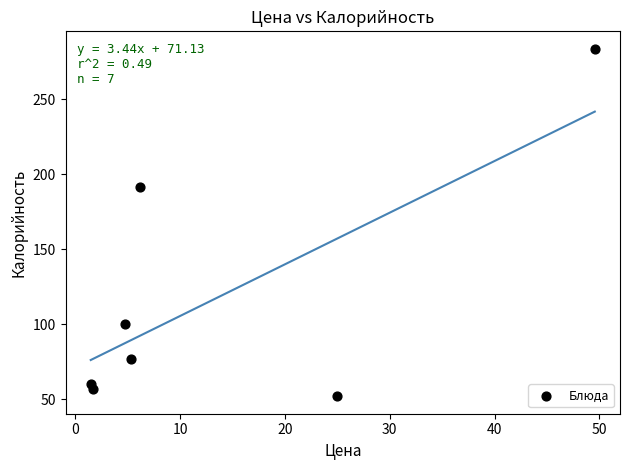

What Y value in the scatter plot is closest to 167?

191.7